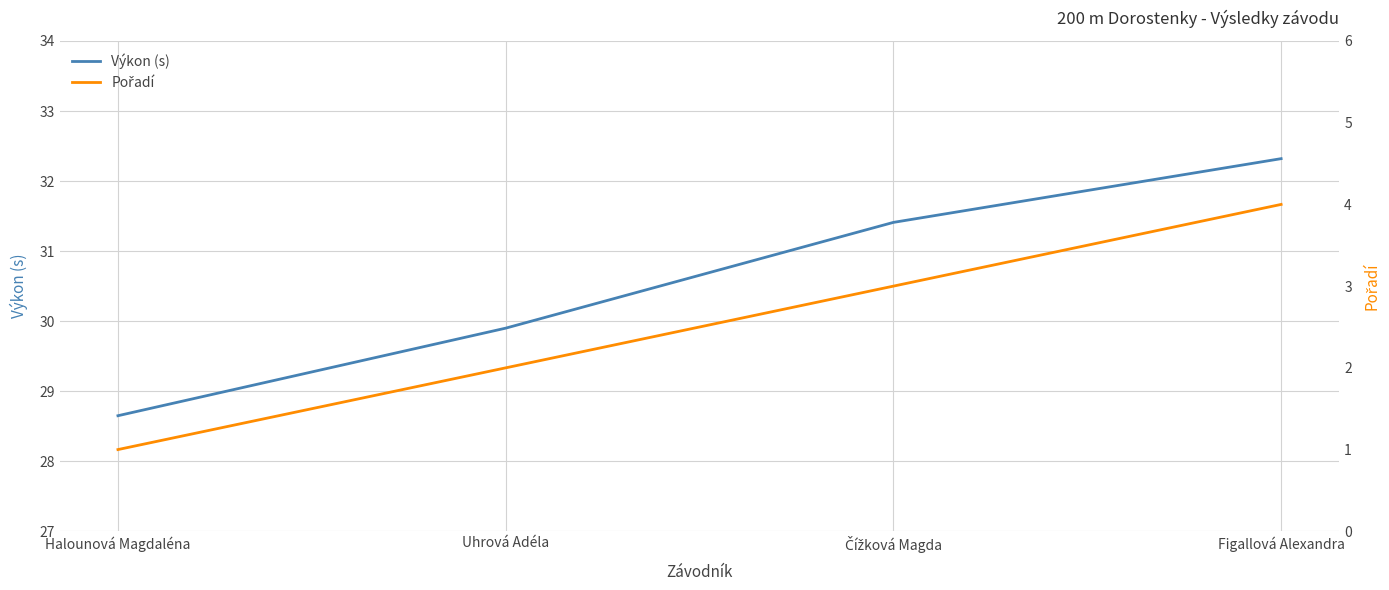

Reading right to left, list all the values displayed in this chart.

Výkon (s): Figallová Alexandra=32.3	Čížková Magda=31.4	Uhrová Adéla=29.9	Halounová Magdaléna=28.6
Pořadí: Figallová Alexandra=4.0	Čížková Magda=3.0	Uhrová Adéla=2.0	Halounová Magdaléna=1.0